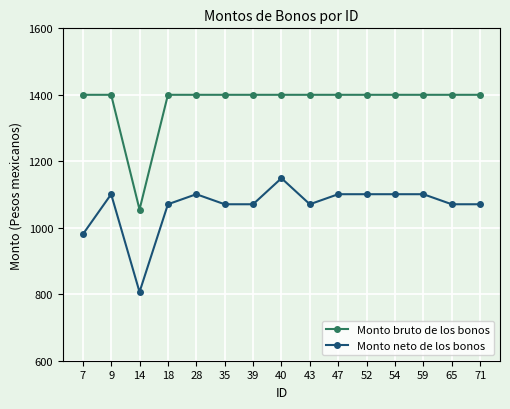

The Monto neto de los bonos series shows 1632.4 at 9. True or false?

False